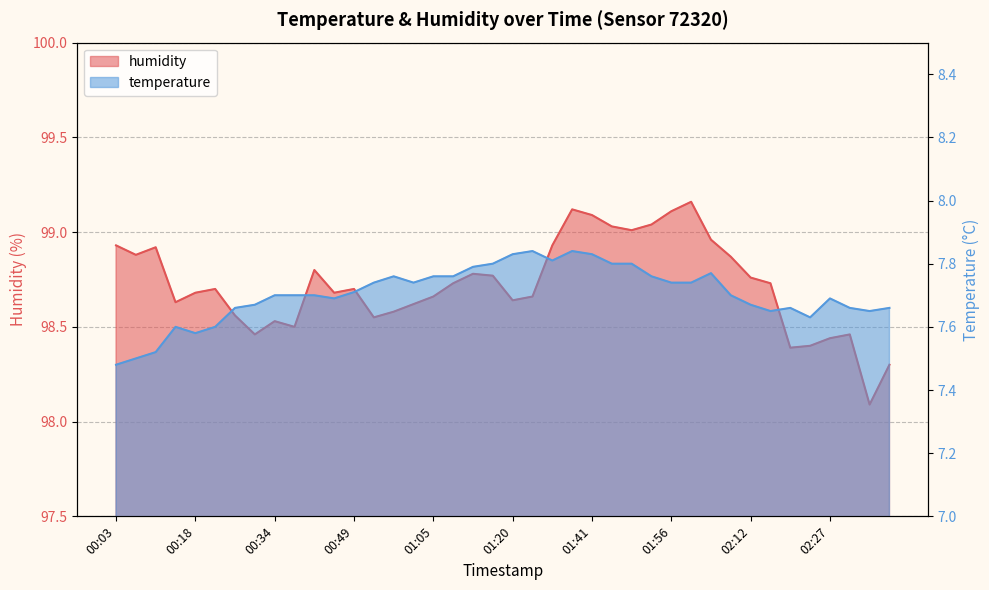

Reading left to right, extract all data points from this chart.

temperature: 00:03=7.5	00:07=7.5	00:11=7.5	00:15=7.6	00:18=7.6	00:22=7.6	00:26=7.7	00:30=7.7	00:34=7.7	00:37=7.7	00:41=7.7	00:45=7.7	00:49=7.7	00:53=7.7	00:57=7.8	01:01=7.7	01:05=7.8	01:08=7.8	01:12=7.8	01:16=7.8	01:20=7.8	01:24=7.8	01:32=7.8	01:36=7.8	01:41=7.8	01:45=7.8	01:48=7.8	01:52=7.8	01:56=7.7	02:00=7.7	02:04=7.8	02:08=7.7	02:12=7.7	02:16=7.7	02:19=7.7	02:23=7.6	02:27=7.7	02:31=7.7	02:35=7.7	02:47=7.7
humidity: 00:03=98.9	00:07=98.9	00:11=98.9	00:15=98.6	00:18=98.7	00:22=98.7	00:26=98.6	00:30=98.5	00:34=98.5	00:37=98.5	00:41=98.8	00:45=98.7	00:49=98.7	00:53=98.5	00:57=98.6	01:01=98.6	01:05=98.7	01:08=98.7	01:12=98.8	01:16=98.8	01:20=98.6	01:24=98.7	01:32=98.9	01:36=99.1	01:41=99.1	01:45=99.0	01:48=99.0	01:52=99.0	01:56=99.1	02:00=99.2	02:04=99.0	02:08=98.9	02:12=98.8	02:16=98.7	02:19=98.4	02:23=98.4	02:27=98.4	02:31=98.5	02:35=98.1	02:47=98.3